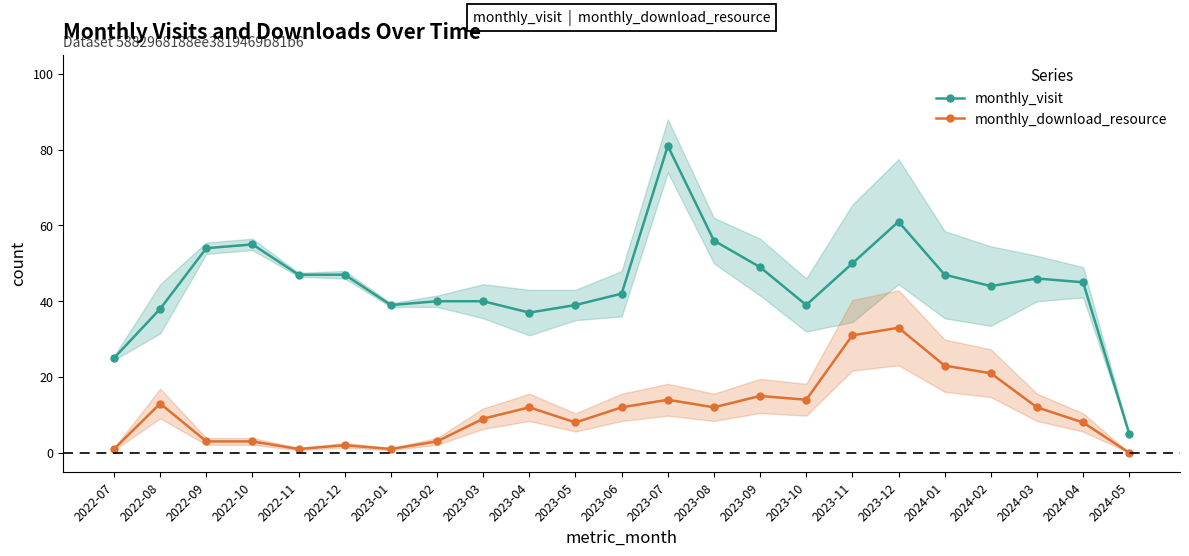

What is the value of the monthly_visit point at the 14th from the left?

56